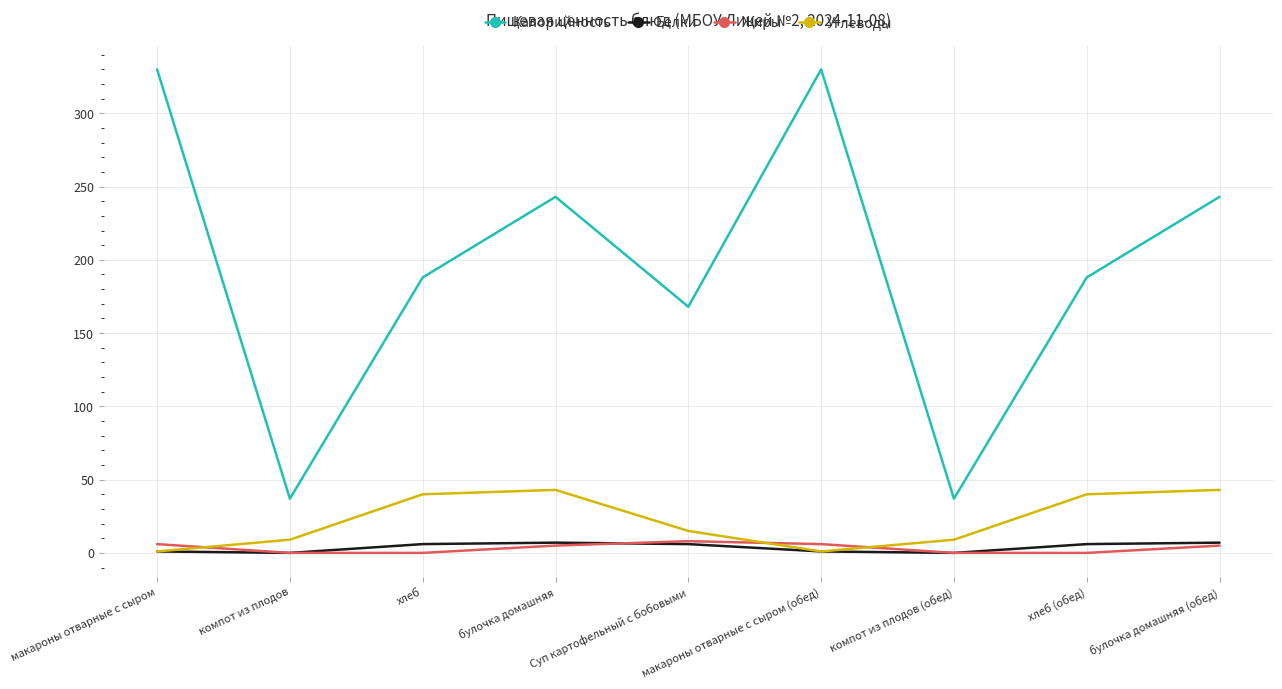

What is the approximate value of Жиры at Суп картофельный с бобовыми?

8